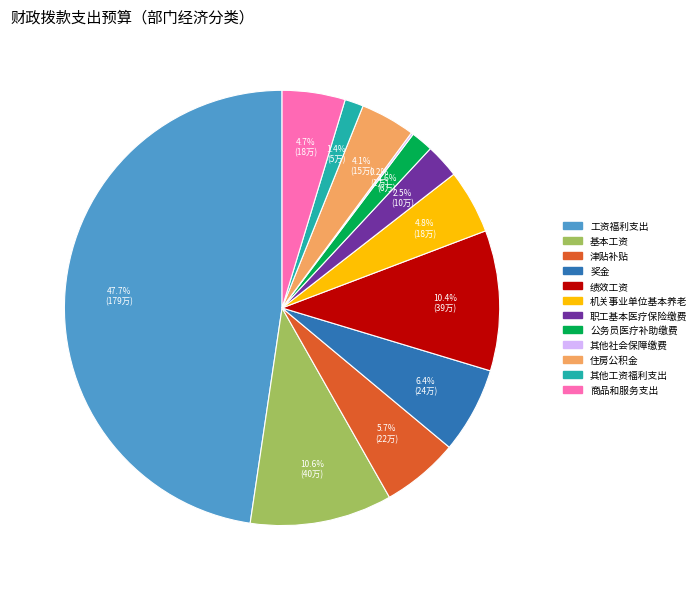

What portion of the pie excludes 工资福利支出?

52.3%